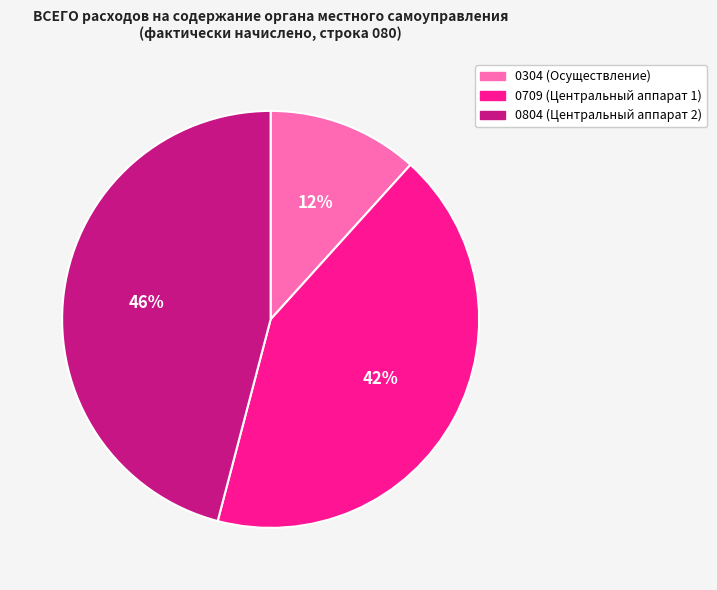

True or false: 0304 (Осуществление) accounts for 12% of the total.

True